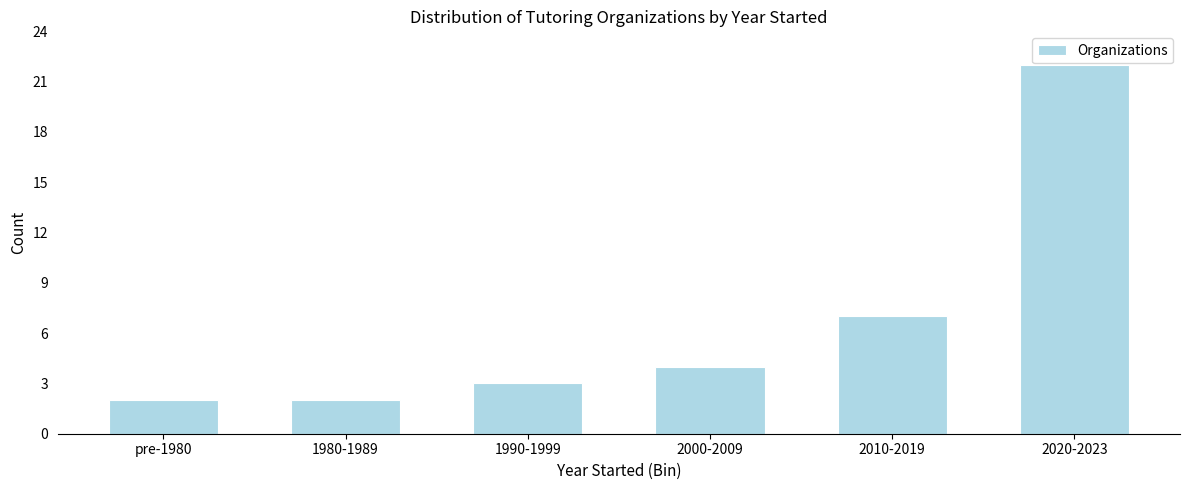

Reading left to right, what are all the values shown in this chart?

pre-1980=2	1980-1989=2	1990-1999=3	2000-2009=4	2010-2019=7	2020-2023=22